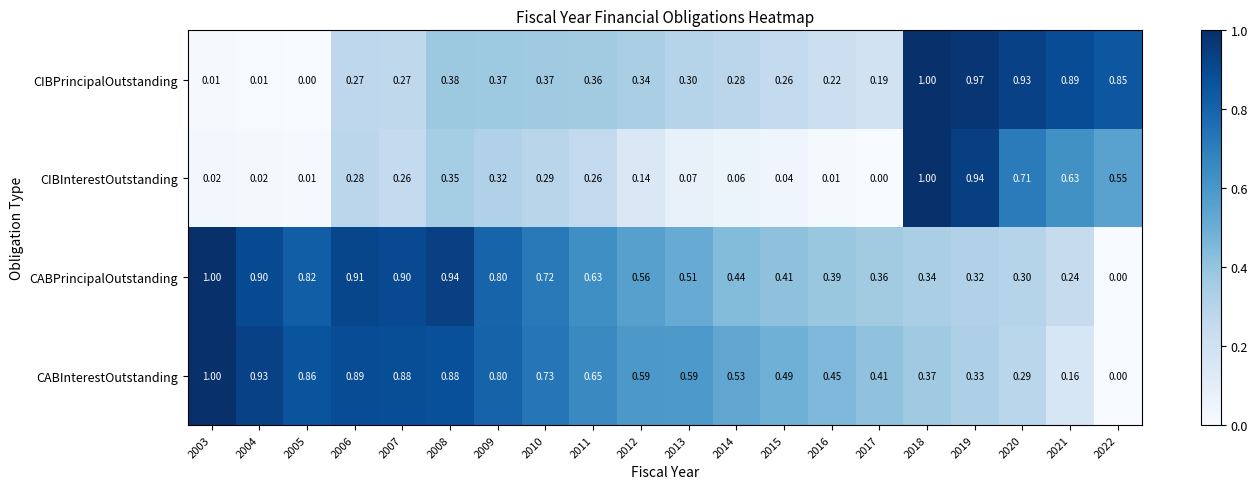

Between 2004 and 2009, which series saw the biggest shift?

CIBPrincipalOutstanding